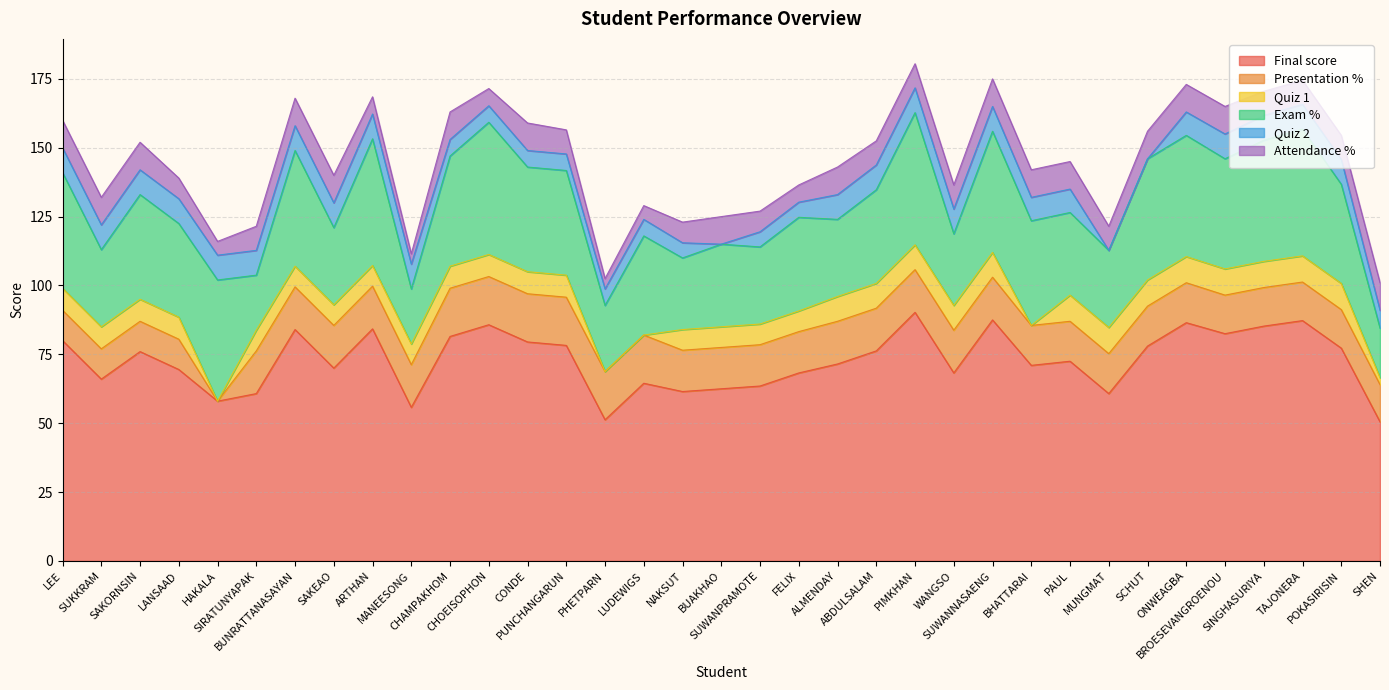

Which series changed the most between BUAKHAO and POKASIRISIN?

Final score